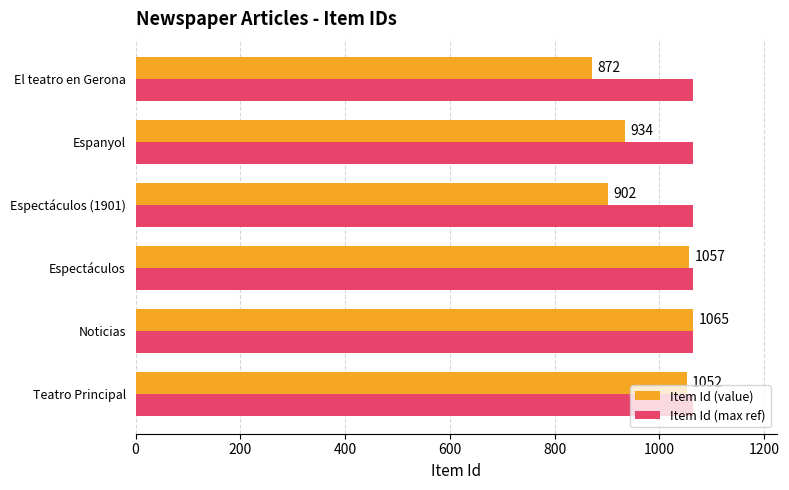

Is the value of Item Id (value) at El teatro en Gerona greater than the value of Item Id (max ref) at Espectáculos (1901)?

No